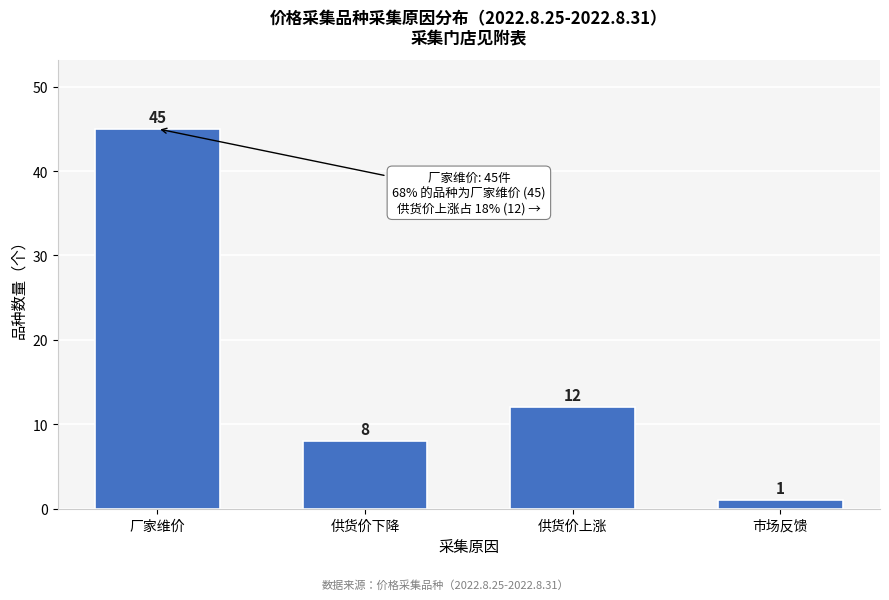

Reading left to right, extract all data points from this chart.

45	8	12	1